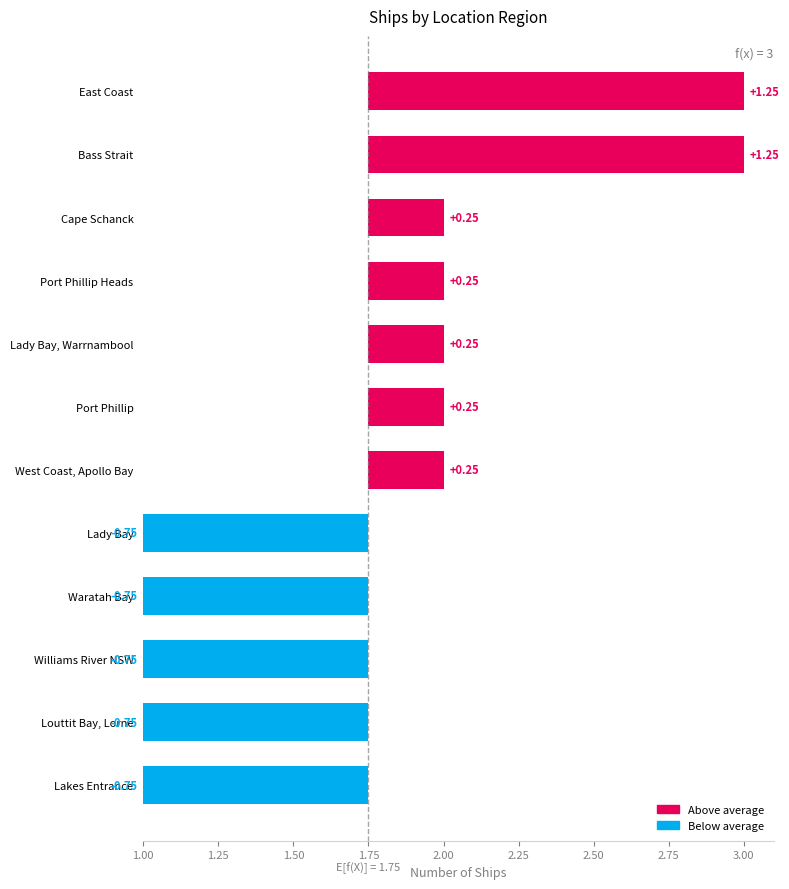

At which category does the chart reach its minimum across all series?

Lakes Entrance